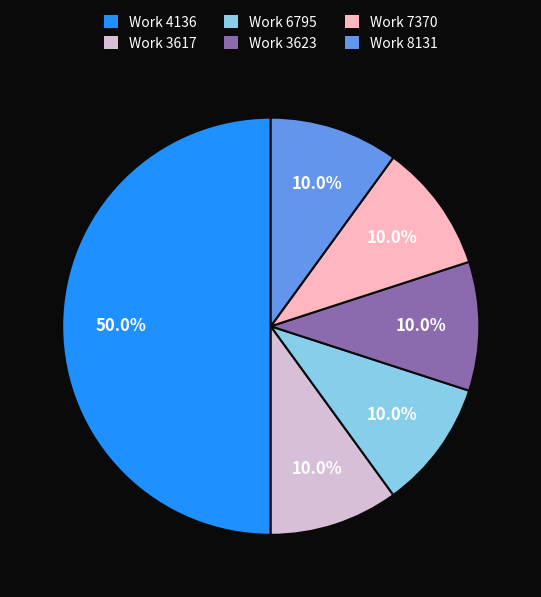

How much of the chart is everything except Work 3617?

90.0%